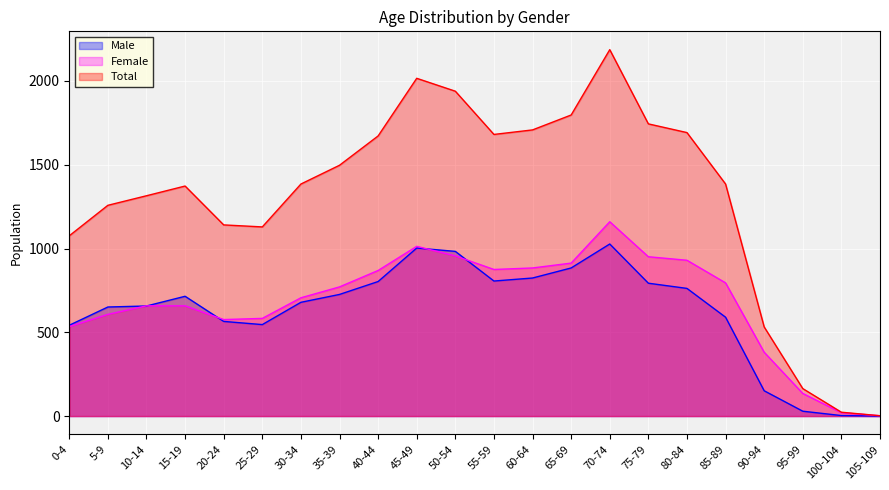

Between 65-69 and 85-89, which is larger?

65-69